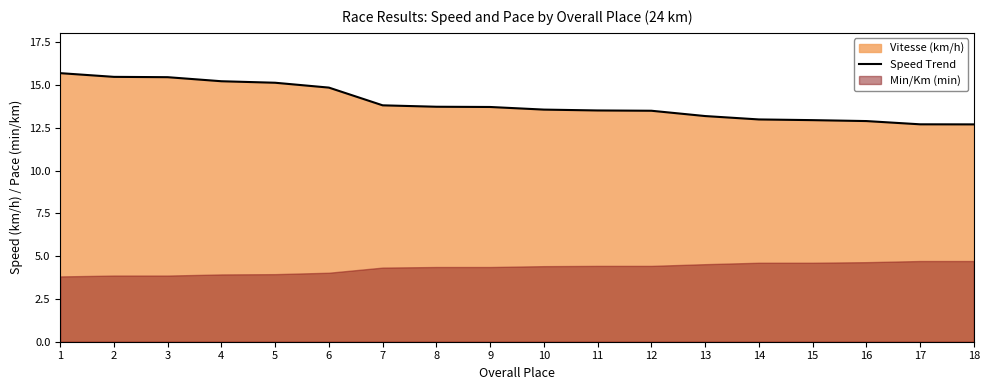

The value at 8 is 4.9. True or false?

False